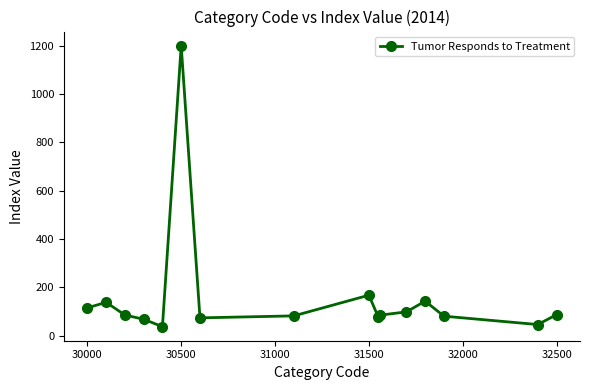

True or false: there are more than 1 points higher than both neighbors.

True